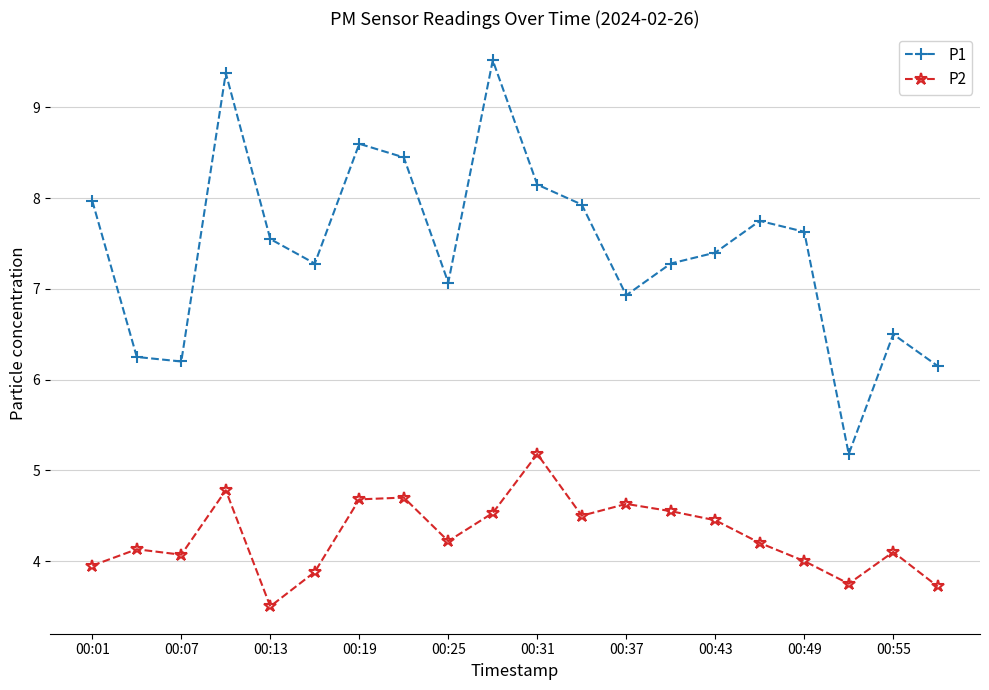

What is the greatest value displayed?

9.5